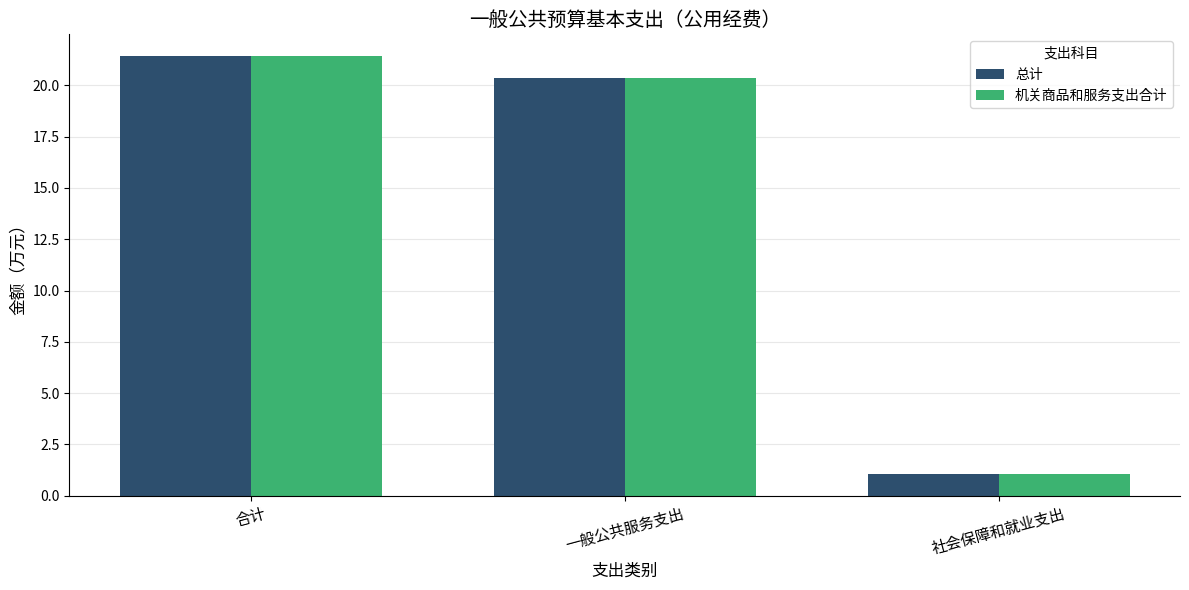

Reading left to right, list all the values displayed in this chart.

总计: 21.4	20.4	1.0
机关商品和服务支出合计: 21.4	20.4	1.0